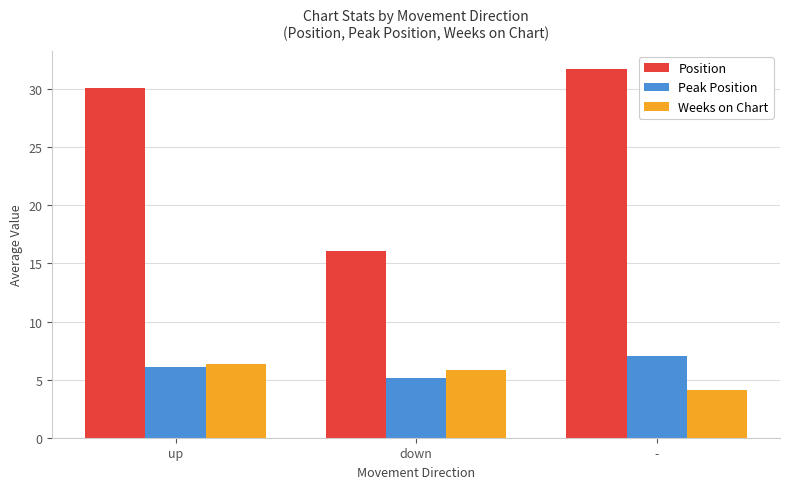

What is the label of the 2nd bar from the left?

down